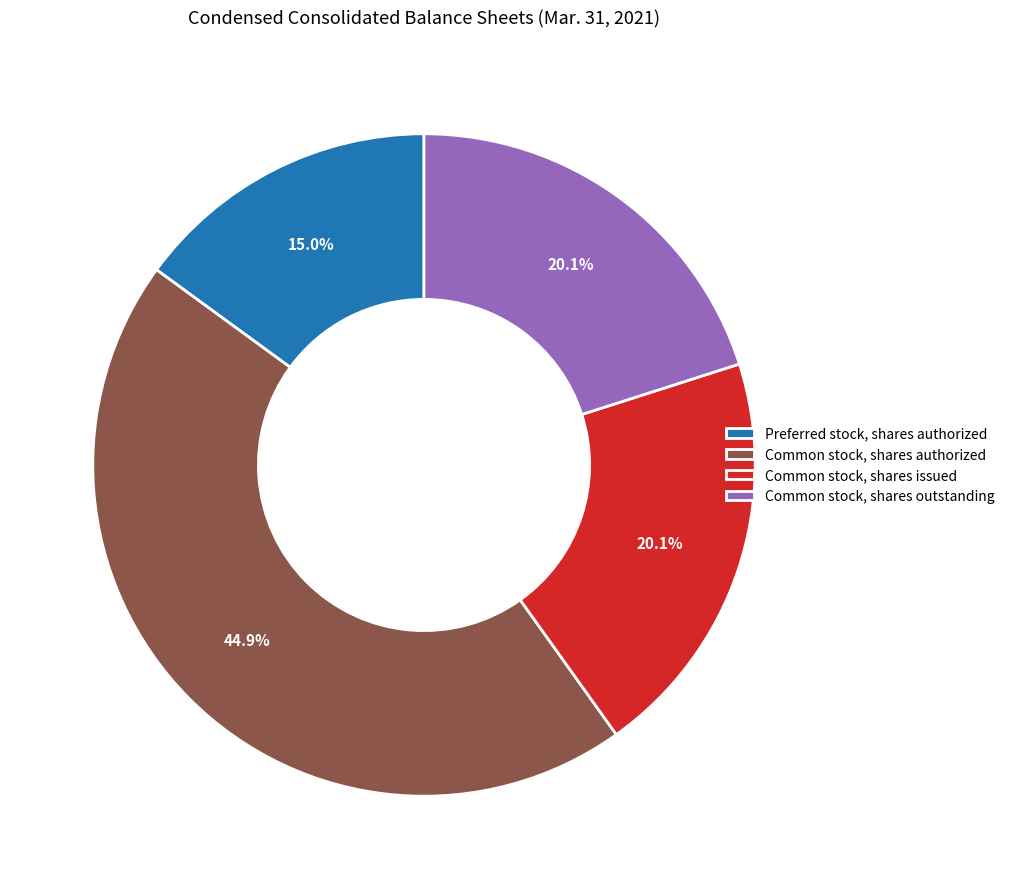

How many segments does this pie chart have?

4